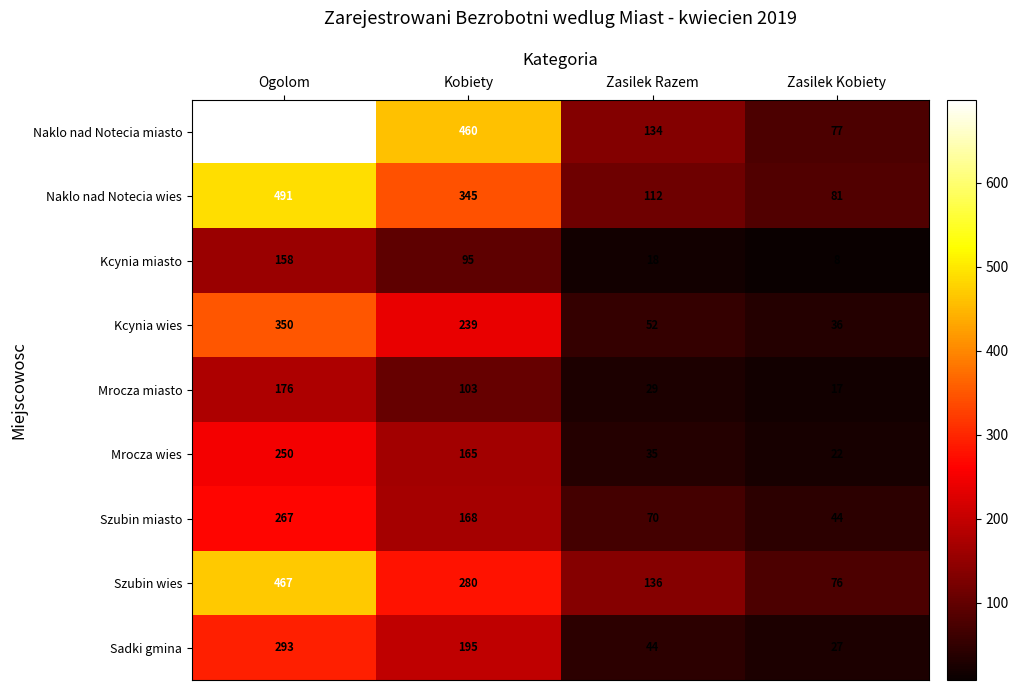

Where does the Mrocza miasto series first go above 103?

Ogolom